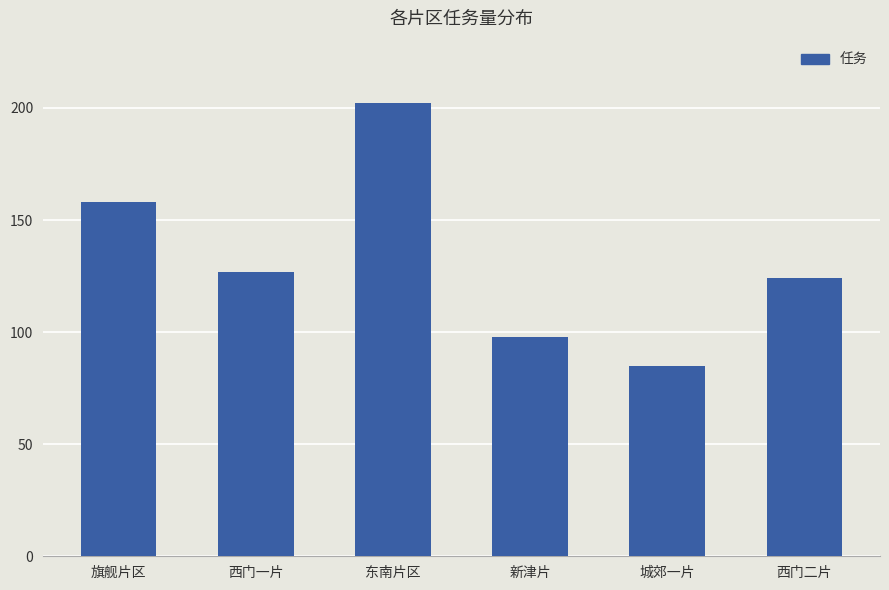

Reading right to left, list all the values displayed in this chart.

西门二片=124	城郊一片=85	新津片=98	东南片区=202	西门一片=127	旗舰片区=158